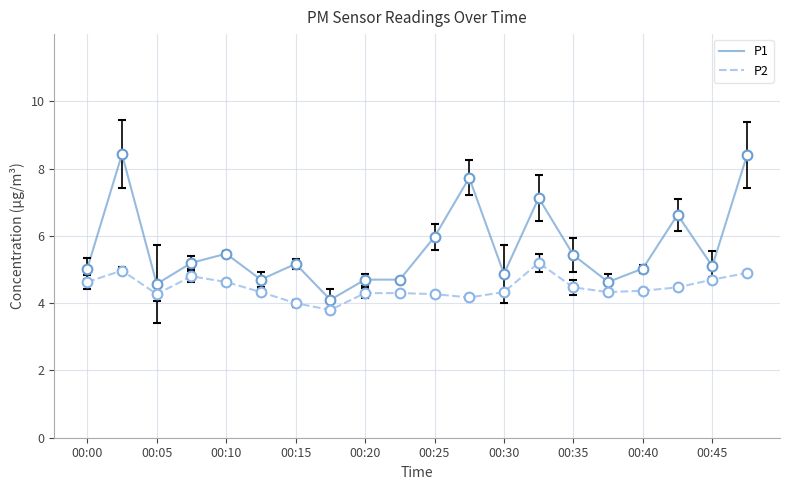

List the series in order of their overall mean, highest first.

P1, P2